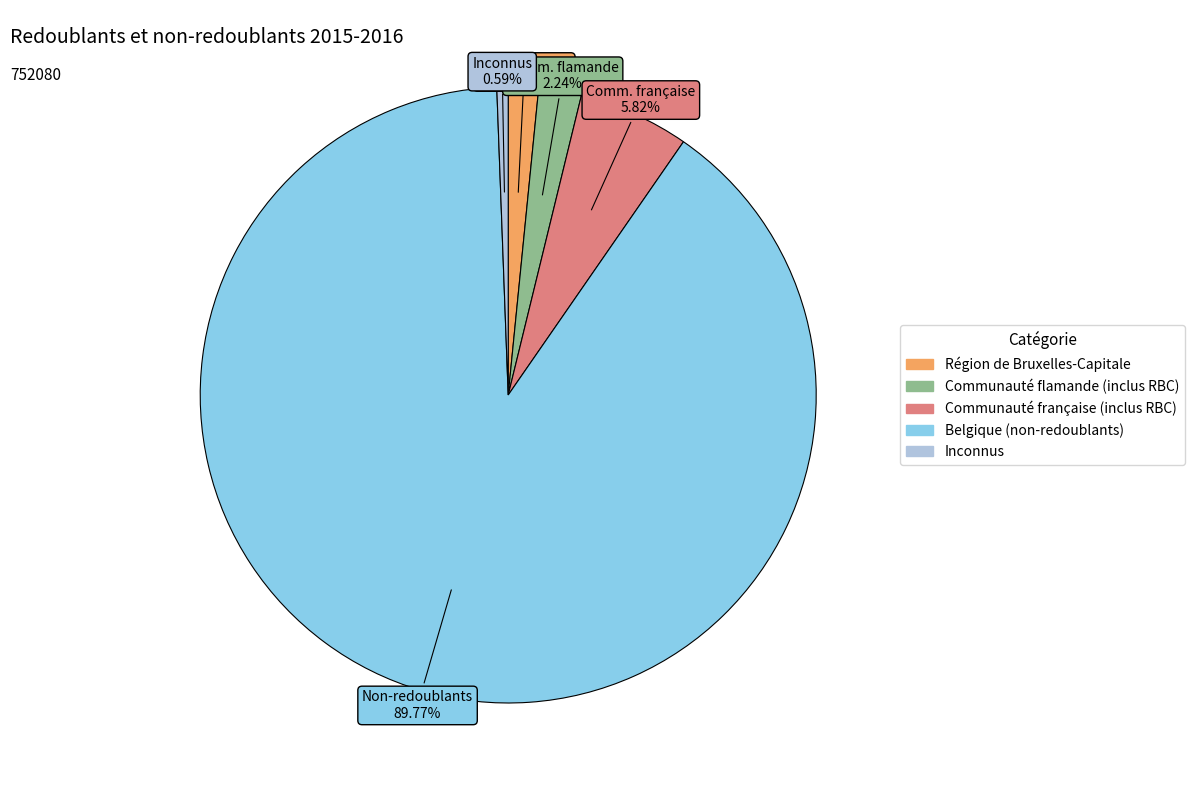

What is the ratio of the value at Communauté flamande (inclus RBC) to the value at Inconnus?

3.8